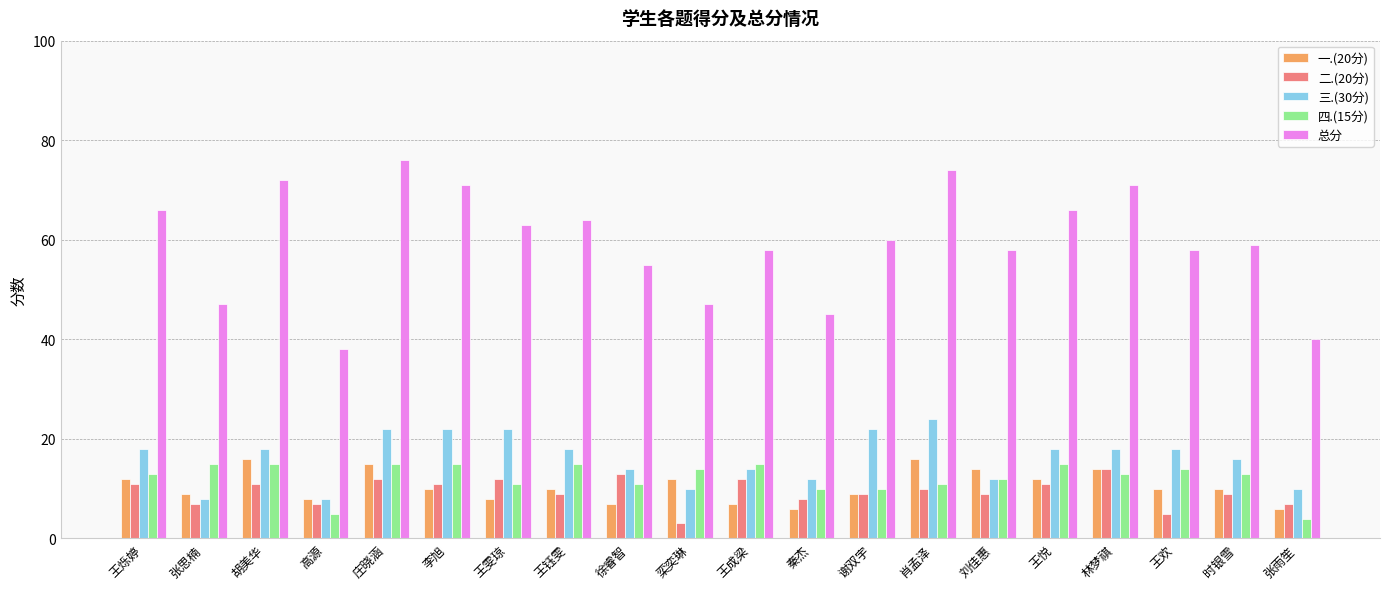

What position from the left is 王悦?

16